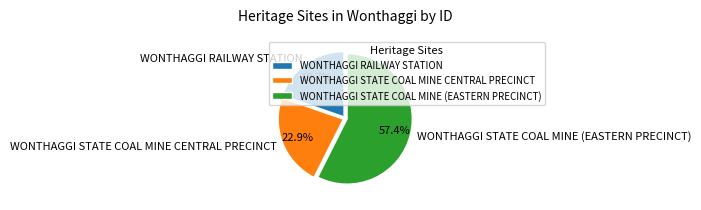

Rank the categories by value from lowest to highest.

WONTHAGGI RAILWAY STATION, WONTHAGGI STATE COAL MINE CENTRAL PRECINCT, WONTHAGGI STATE COAL MINE (EASTERN PRECINCT)